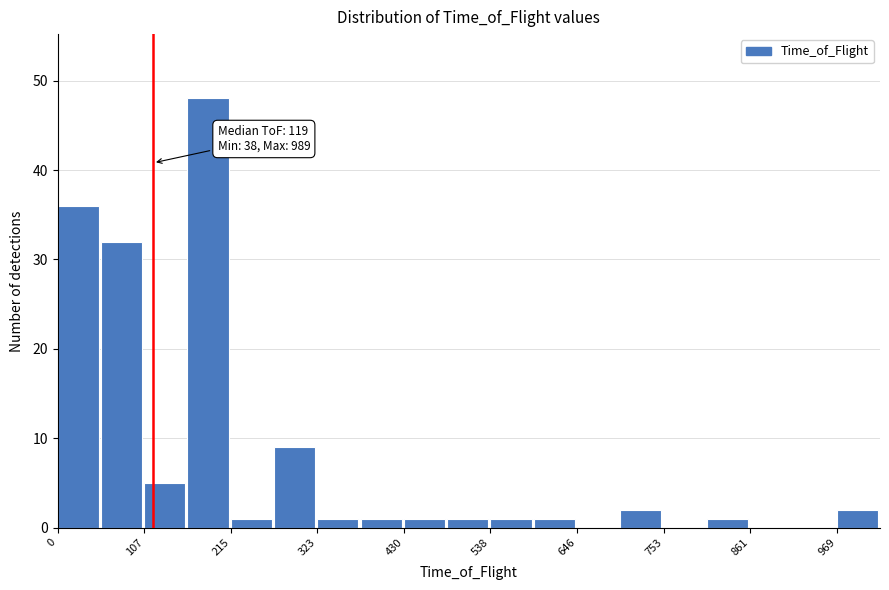

Around what value on the x-axis is the tallest bar? Give the approximate position of its centre, as read against the axis.

180